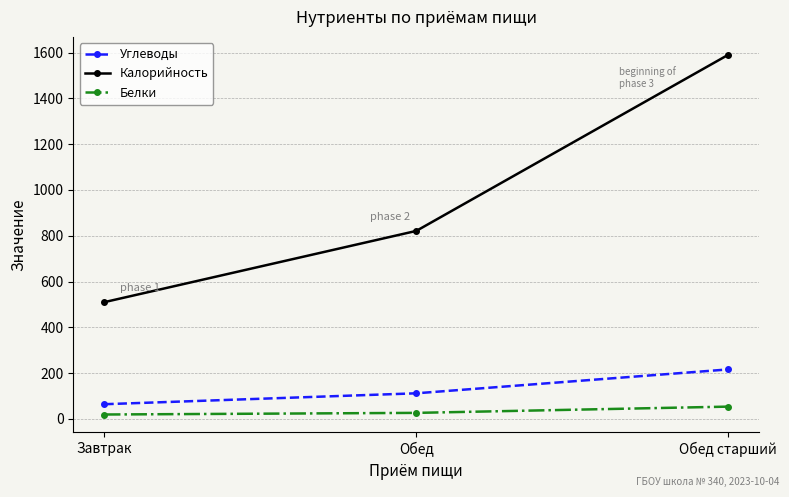

At which label is Белки closest to 36?

Обед